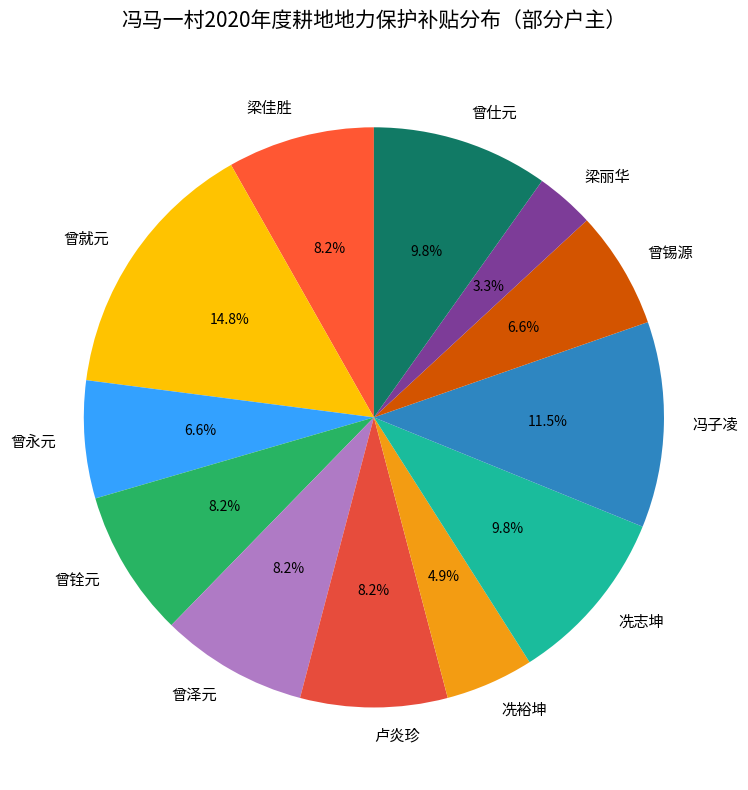

What is the ratio of the value at 曾仕元 to the value at 冯子凌?

0.9